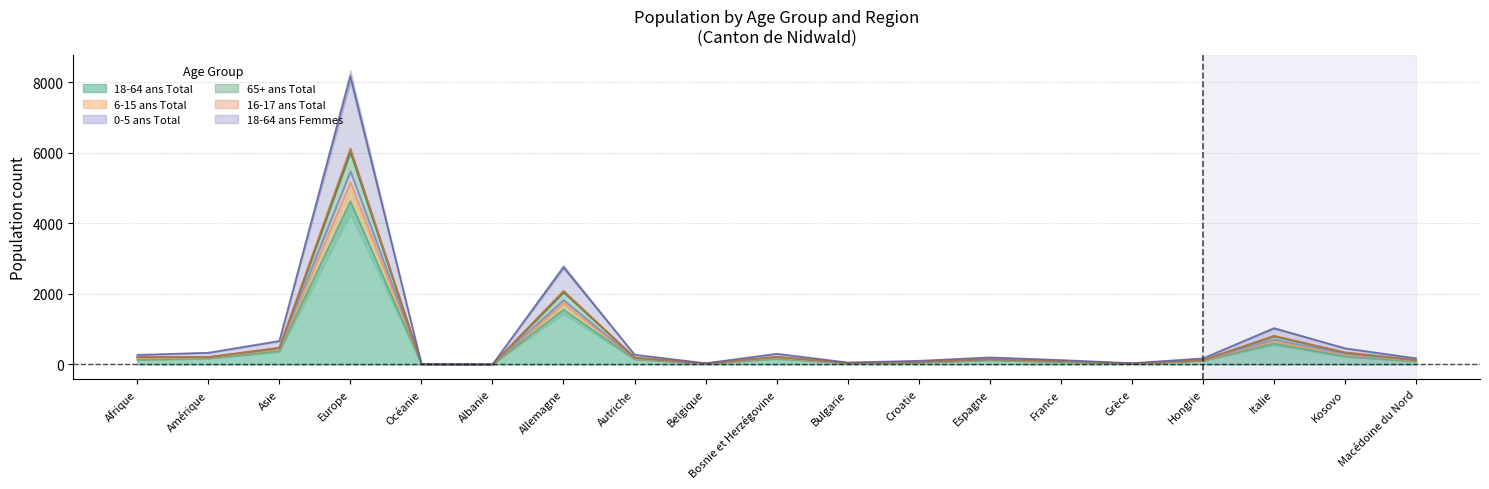

Which series has the largest range (max minus min)?

16-17 ans Total